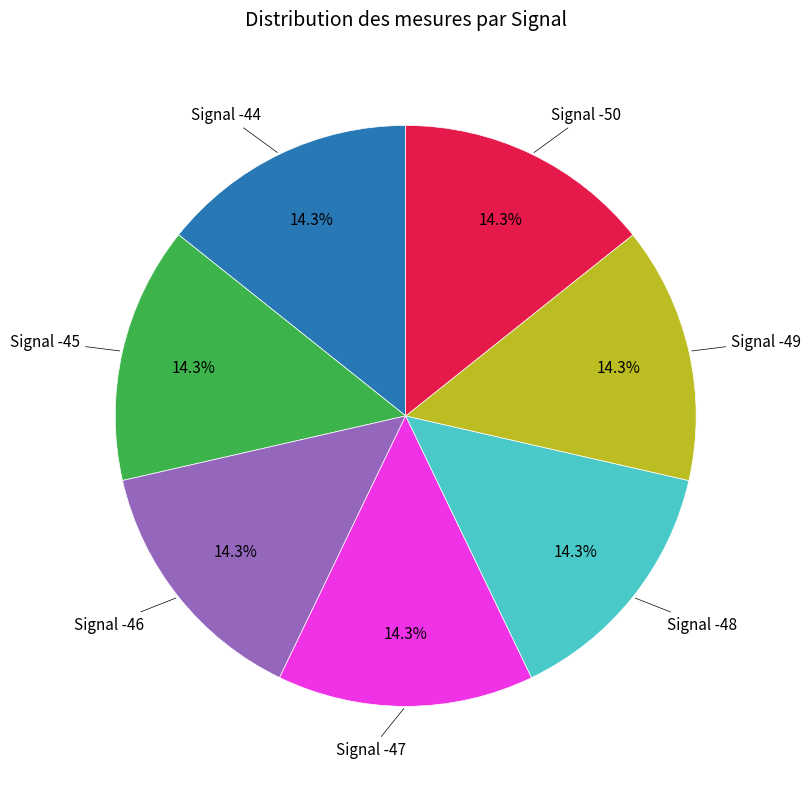

Count the number of slices in the pie.

7